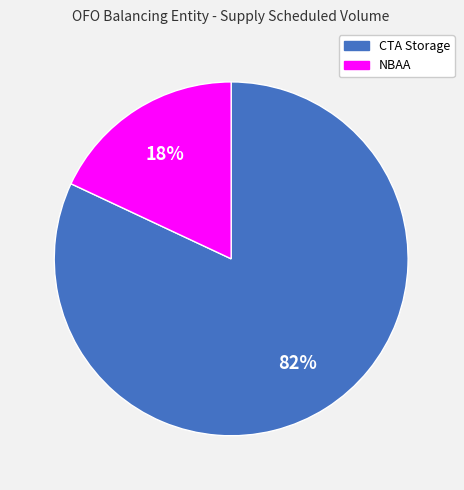

Which category accounts for the majority?

CTA Storage